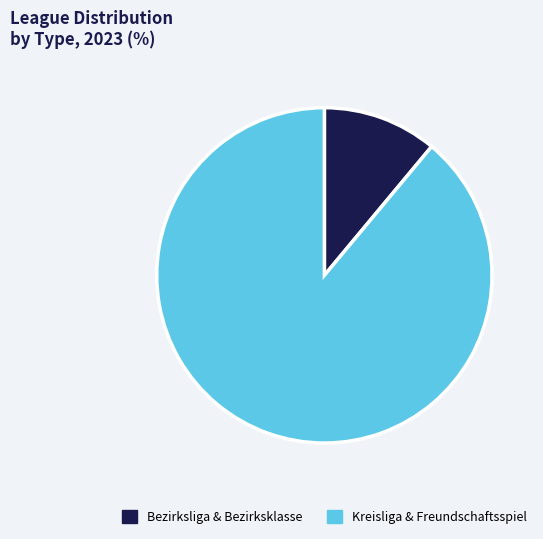

Is there a majority slice in this chart?

Yes